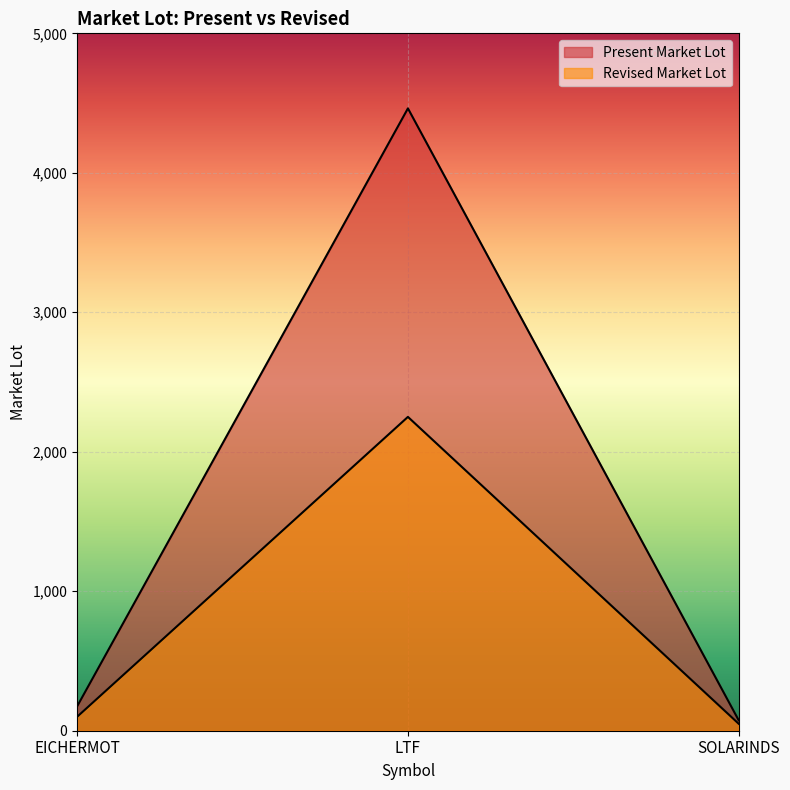

What is the difference between the second highest and minimum values in the Revised Market Lot series?

50